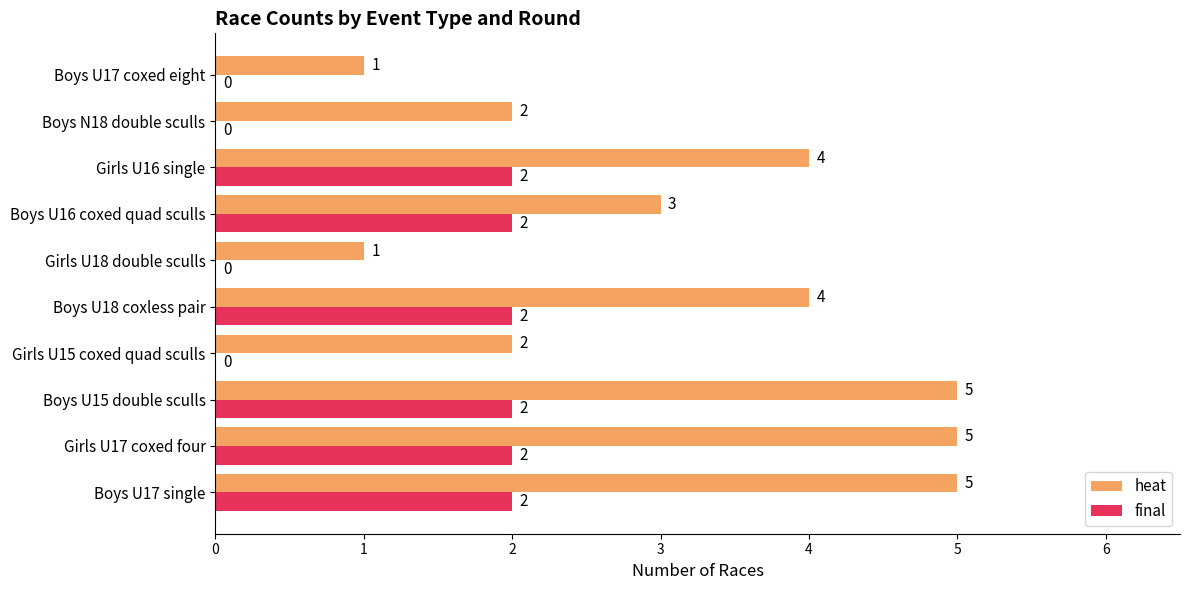

What are all the series names shown in the legend?

heat, final